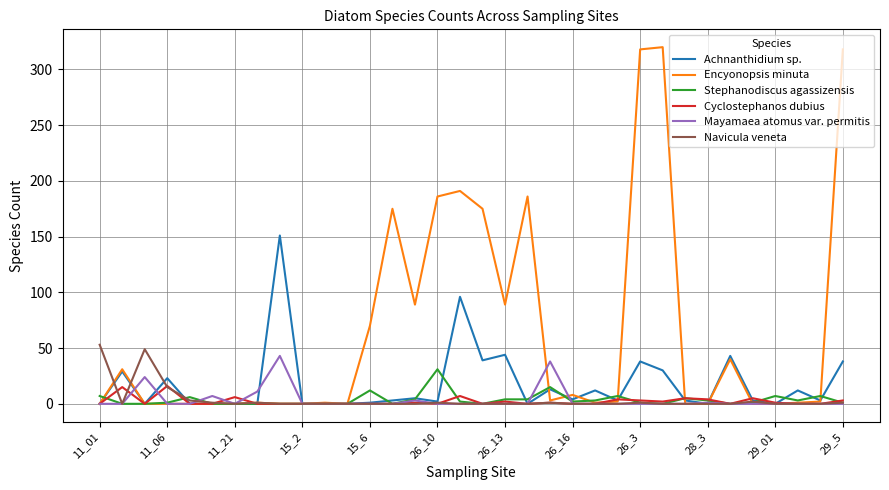

What is the highest value of the Encyonopsis minuta series?

320